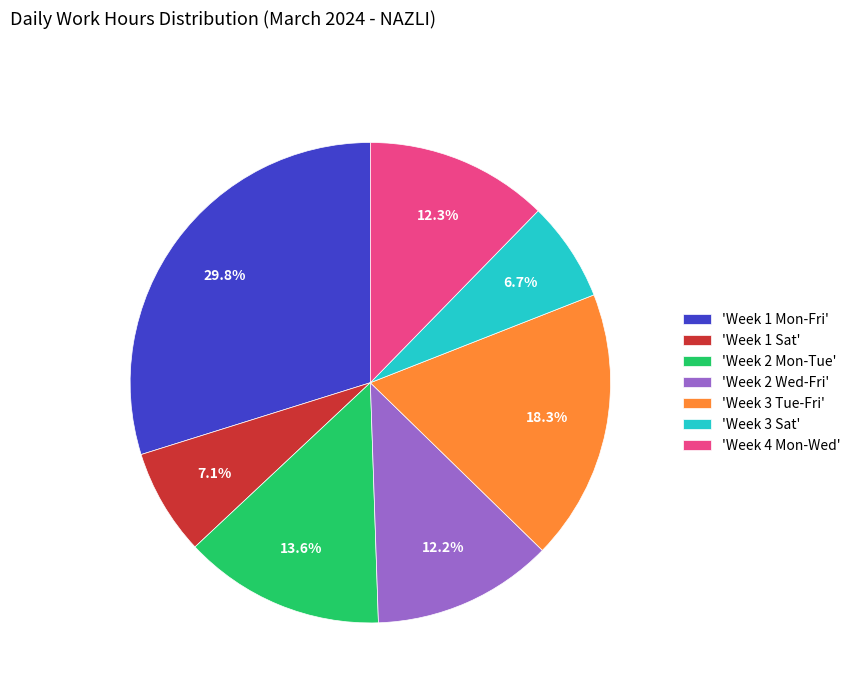

Which has a higher value, 'Week 4 Mon-Wed' or 'Week 2 Mon-Tue'?

'Week 2 Mon-Tue'